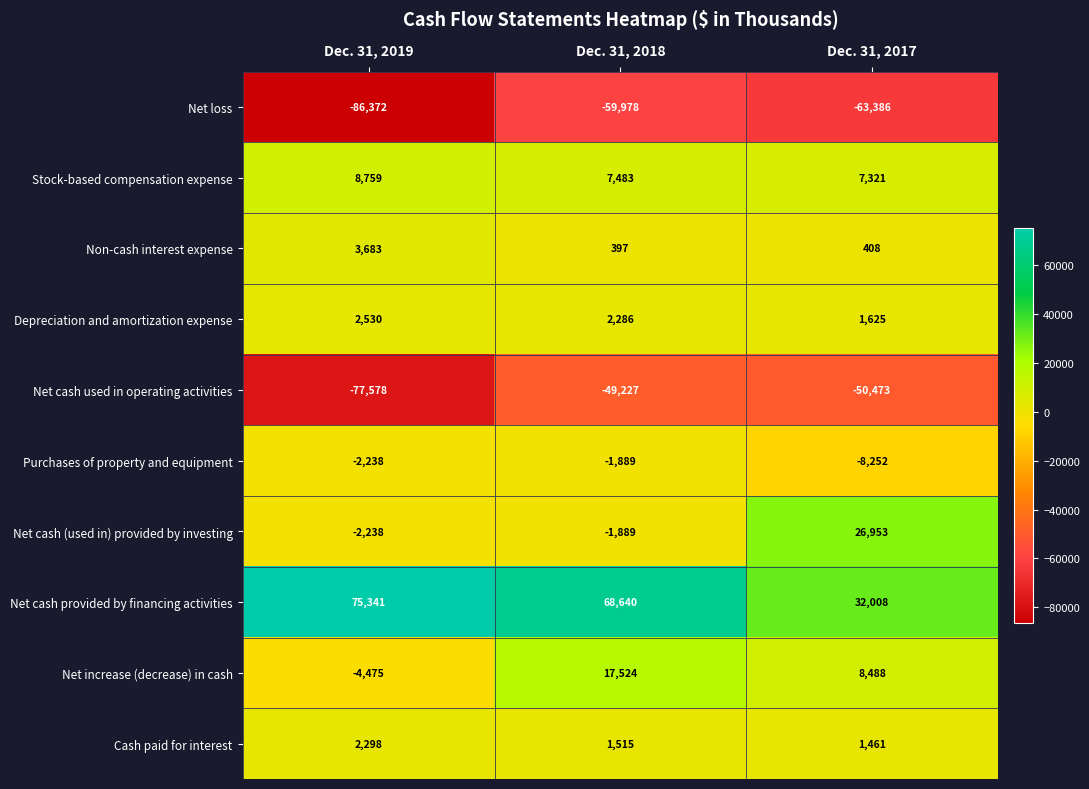

How many distinct data groups are displayed?

10